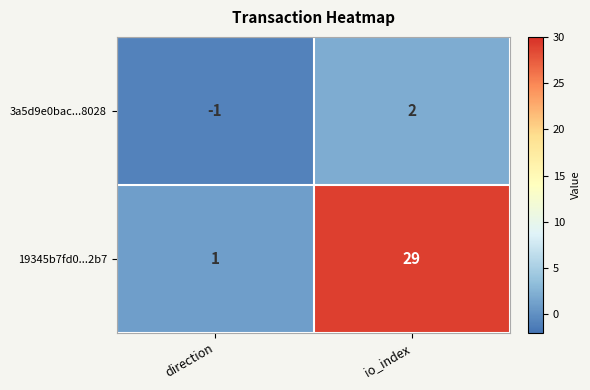

Which series has the largest range (max minus min)?

19345b7fd0...2b7